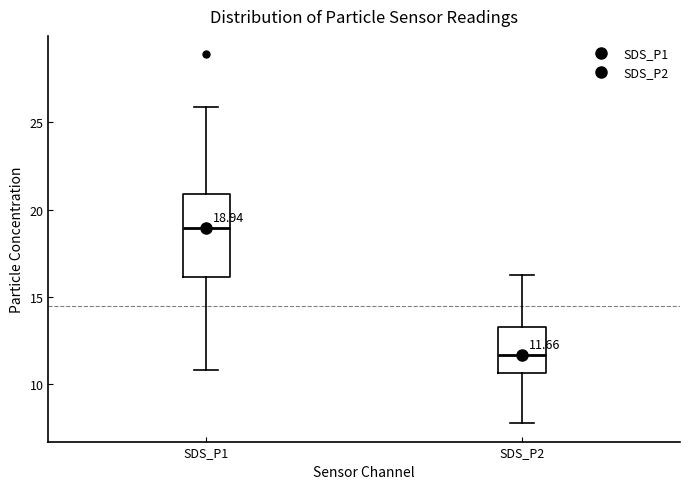

Which box is the tallest, from its lower edge to its upper edge?

SDS_P1